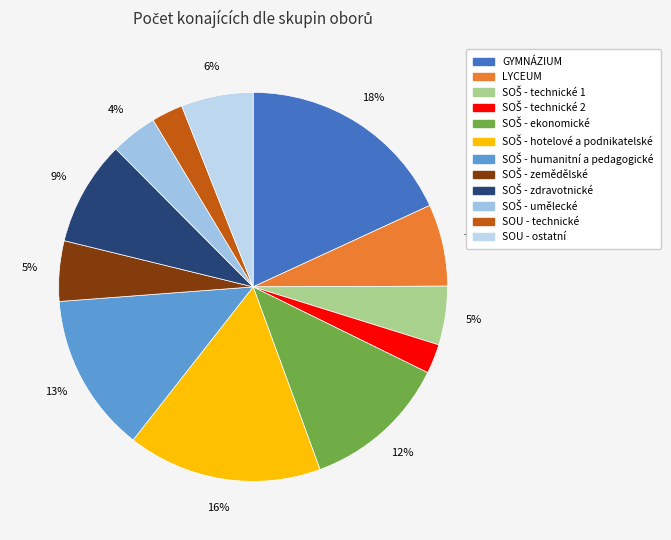

Count the number of slices in the pie.

12